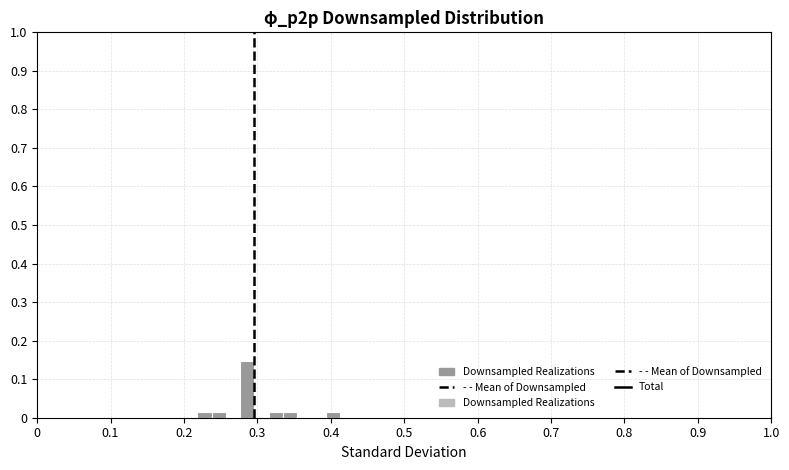

Read against the x-axis, roughly where is the centre of the tallest bar?

0.29